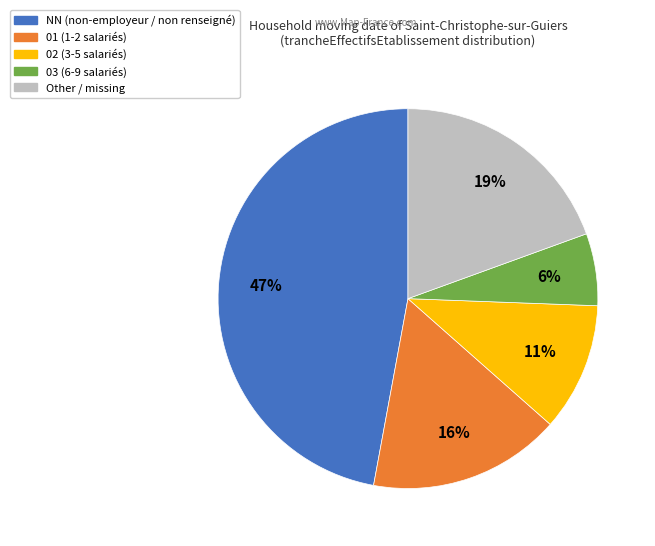

Is there a majority slice in this chart?

No